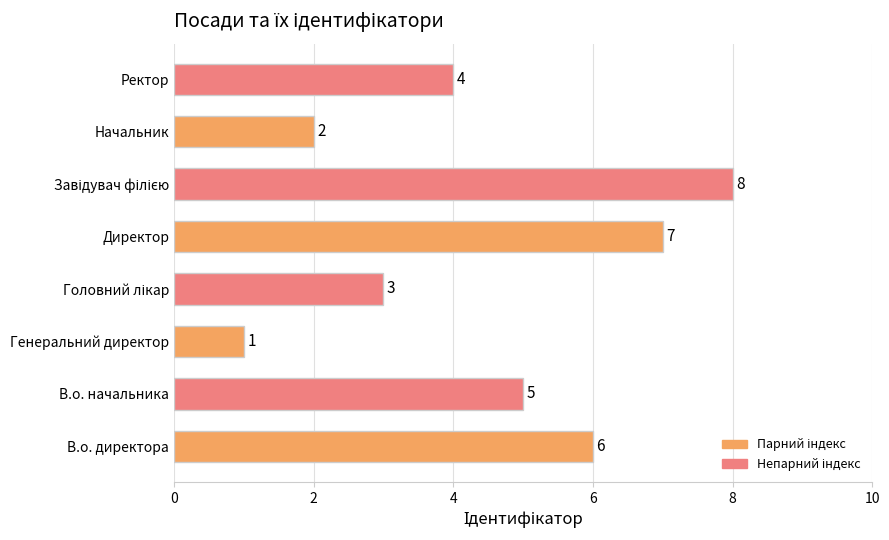

The chart shows a value of 6 at В.о. директора. True or false?

True